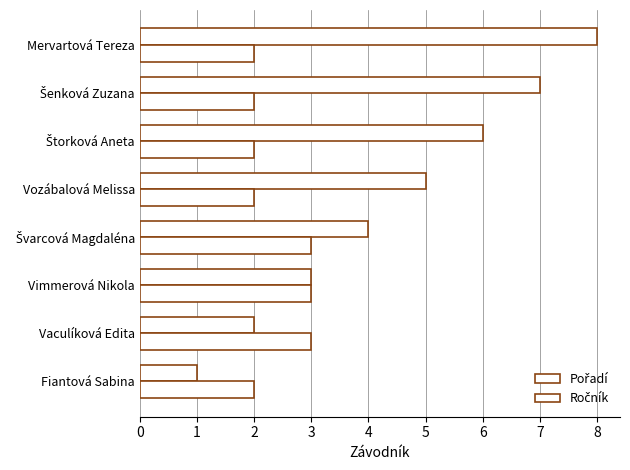

How many categories are shown in the chart?

8